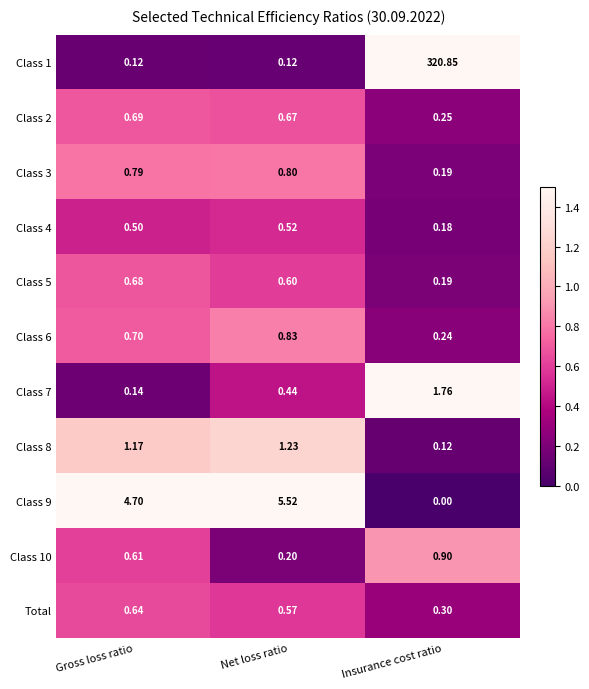

Which label corresponds to the smallest value in the chart?

Insurance cost ratio